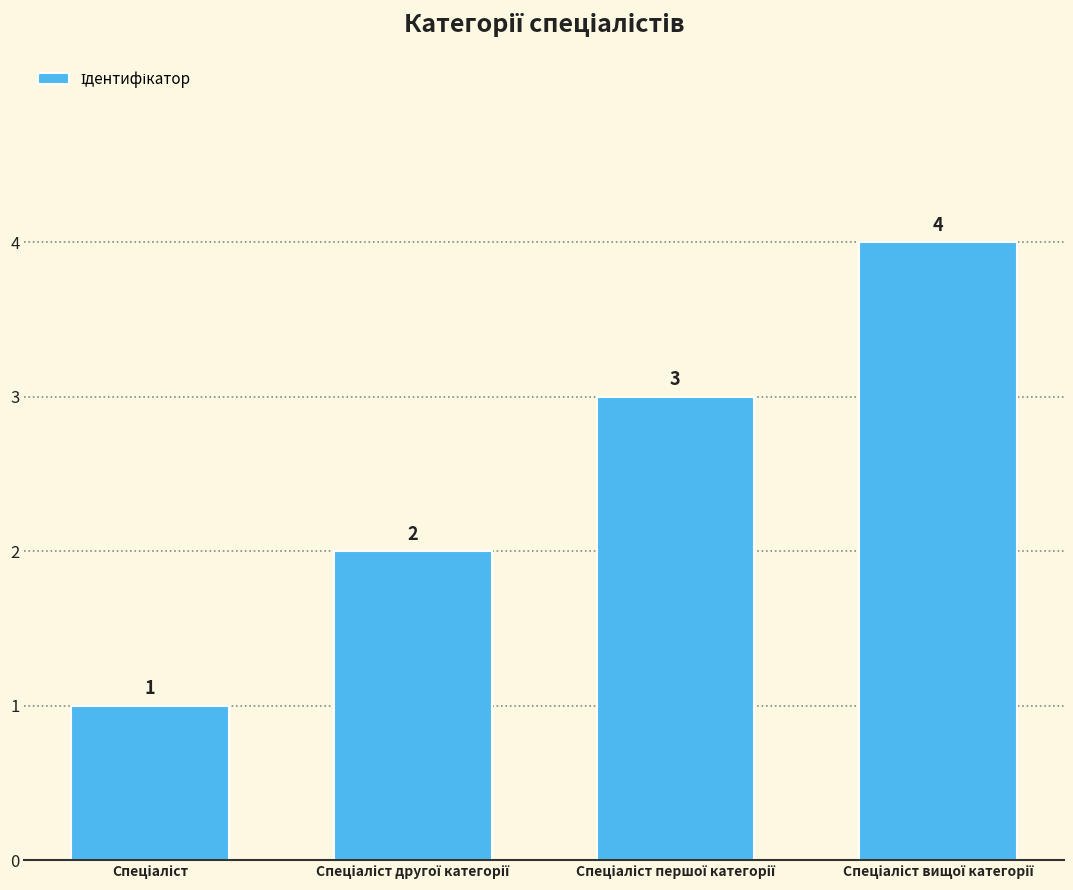

What is the value of the 3rd bar from the left?

3